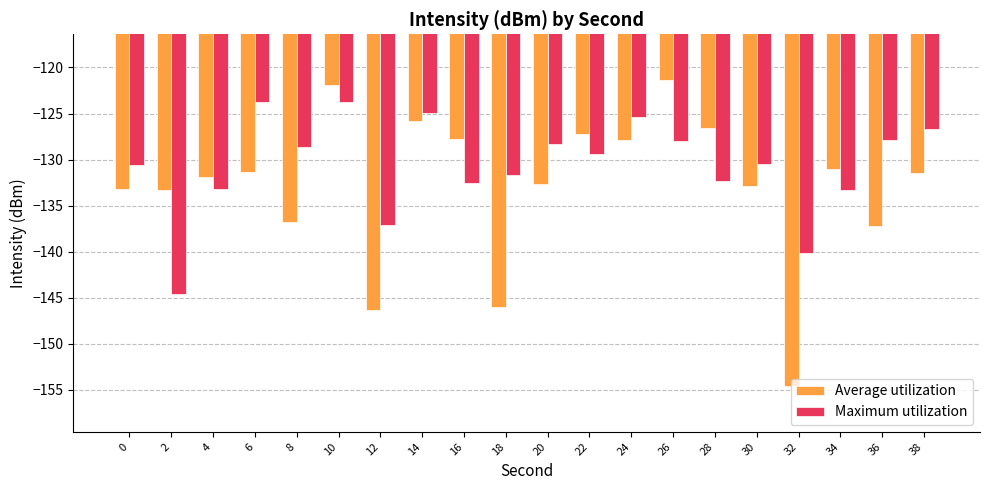

At which category is the sum across all series the highest?

10